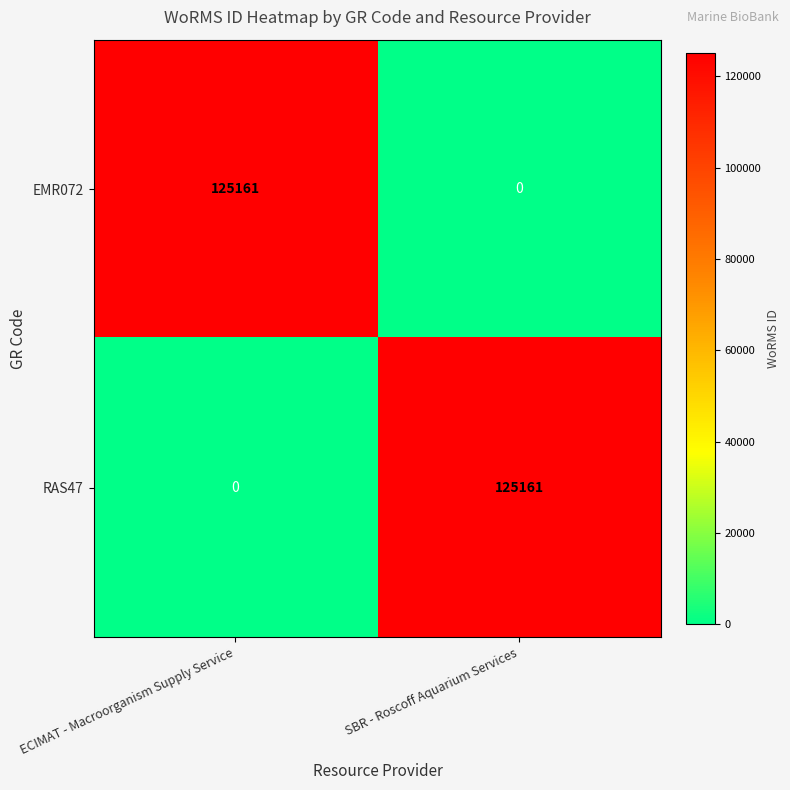

What is the difference between the highest and lowest values at SBR - Roscoff Aquarium Services?

125161